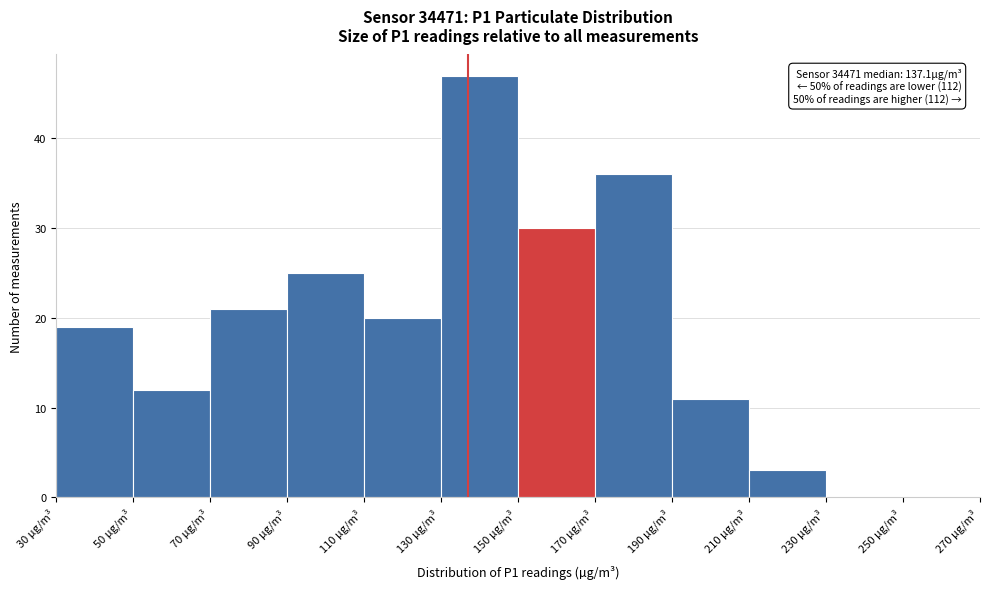

Over which range of the x-axis is the bar tallest?

130 to 150